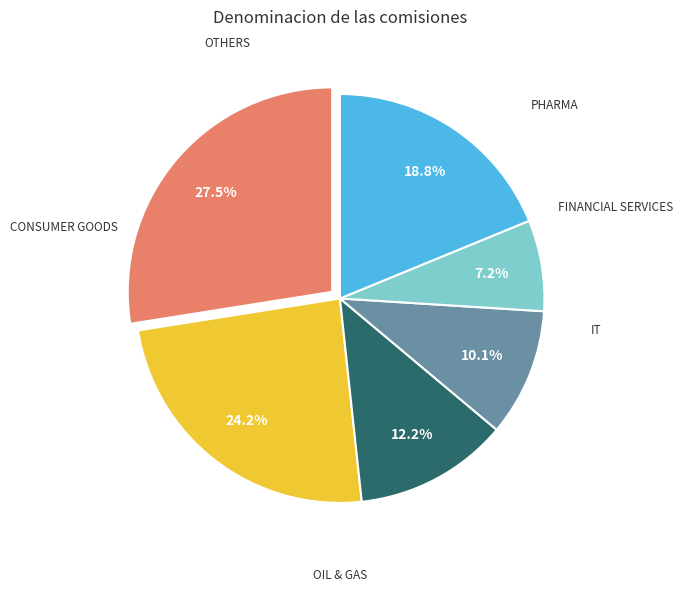

Is there any slice that represents more than half of the pie?

No